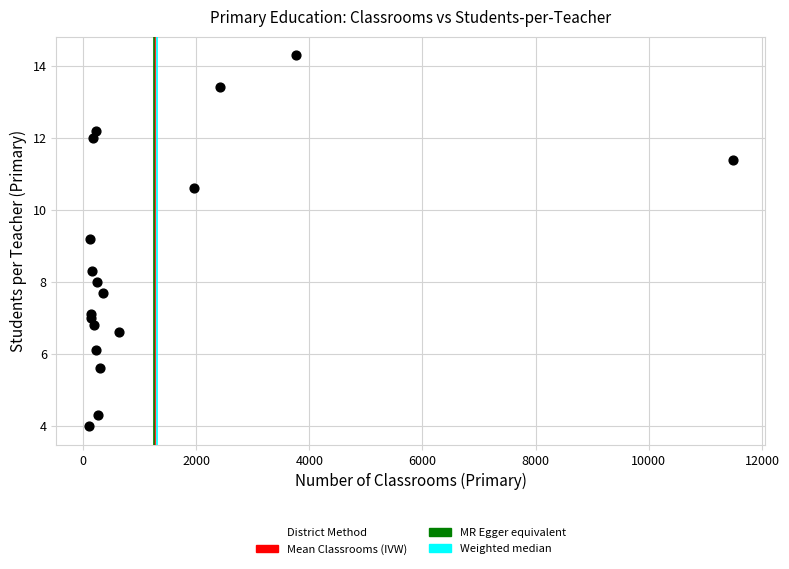

What Y value in the scatter plot is closest to 9?

9.2